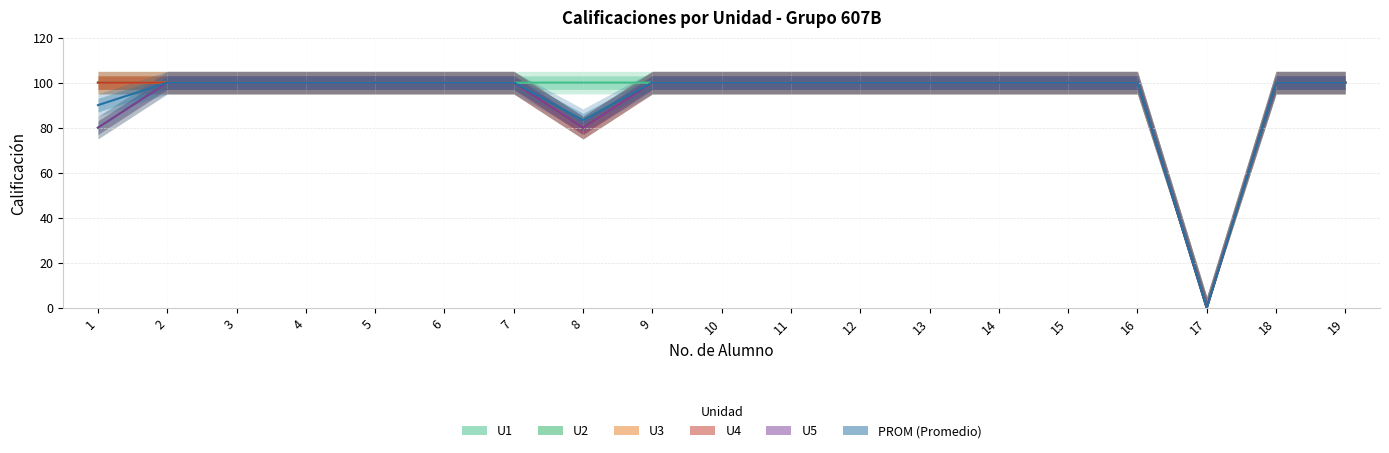

Does the chart have visible grid lines?

Yes